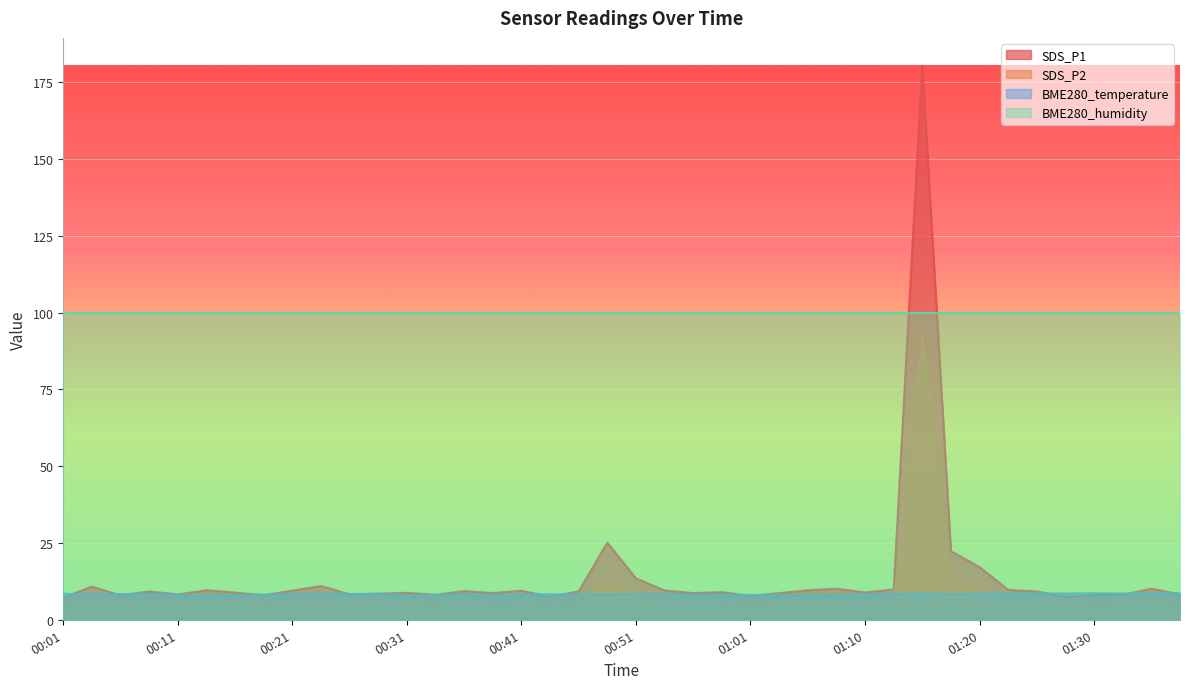

Where do SDS_P1 and BME280_temperature first cross each other?

00:01 and 00:04